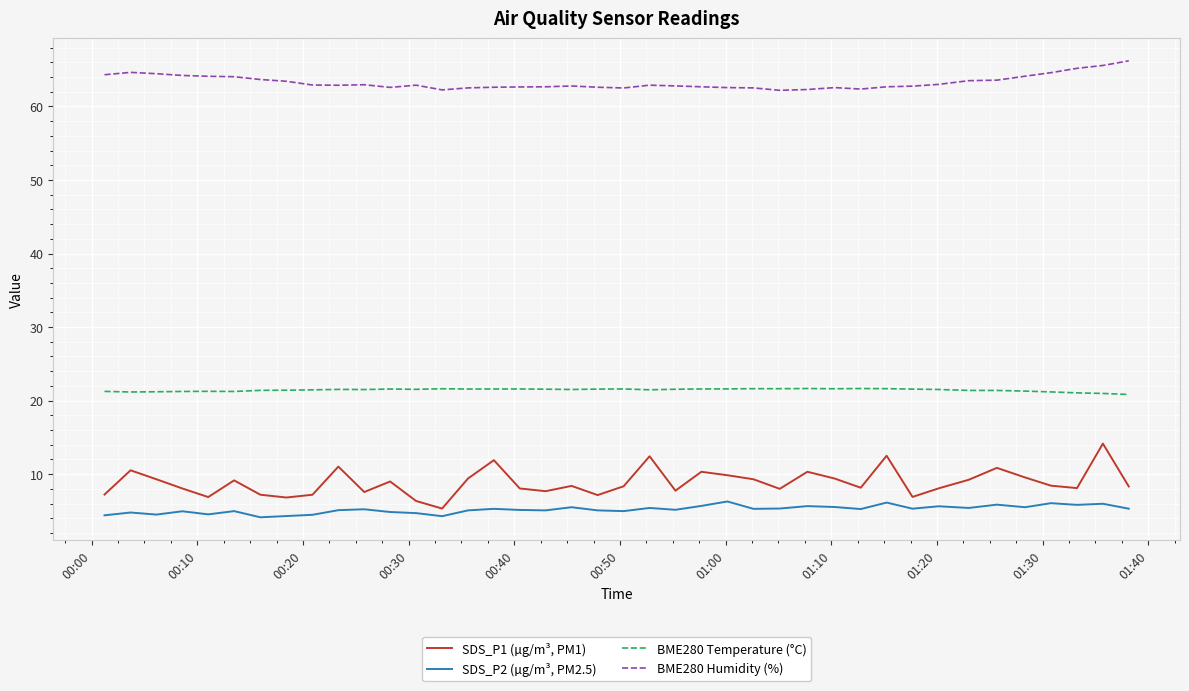

True or false: SDS_P1 (µg/m³, PM1) and BME280 Humidity (%) intersect in this chart.

False